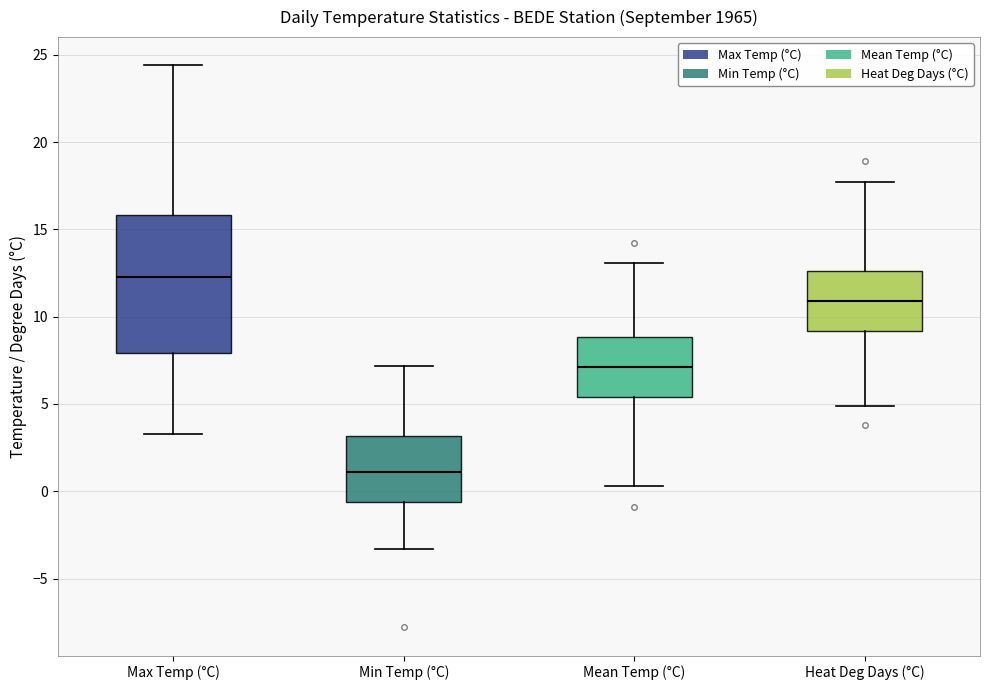

Comparing the boxes themselves (not the whiskers), which one is the tallest?

Max Temp (°C)